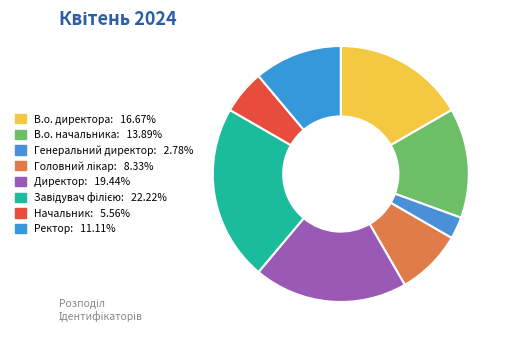

Rank the categories by value from lowest to highest.

Генеральний директор, Начальник, Головний лікар, Ректор, В.о. начальника, В.о. директора, Директор, Завідувач філією